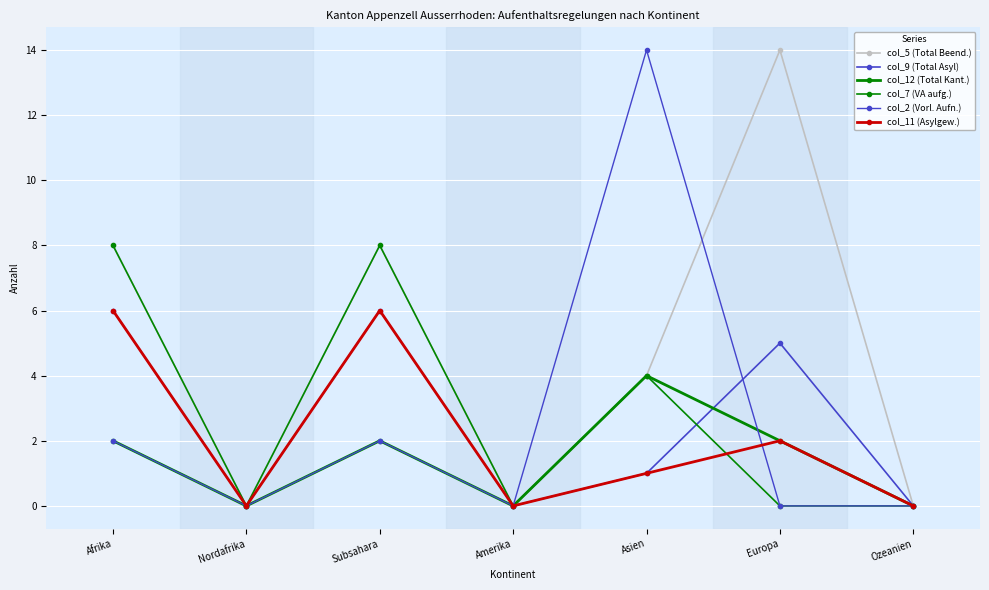

What is the difference between the maximum and minimum values in the col_5 (Total Beend.) series?

14